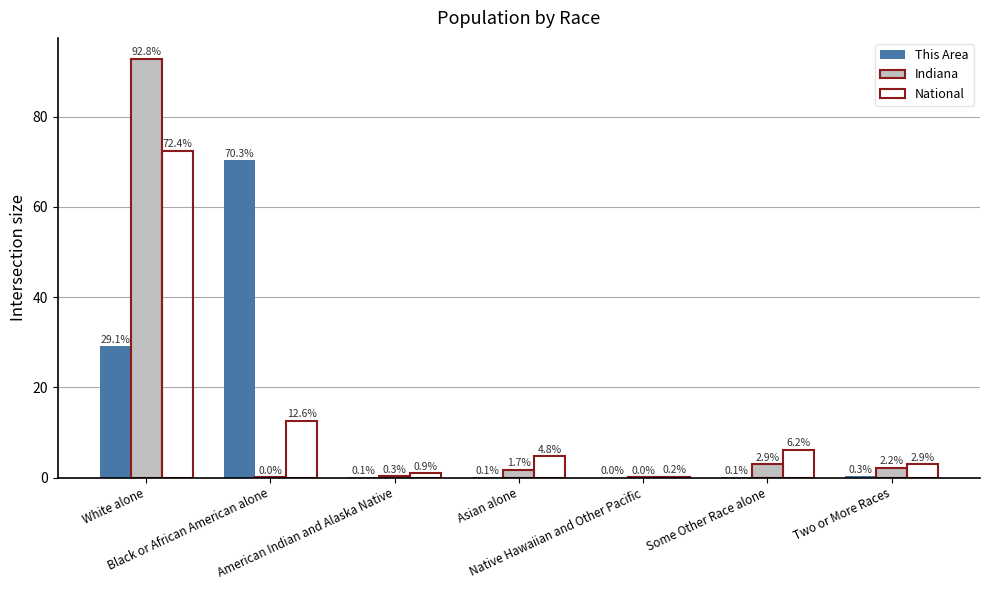

Are the bars grouped side by side (vs. stacked)?

Yes